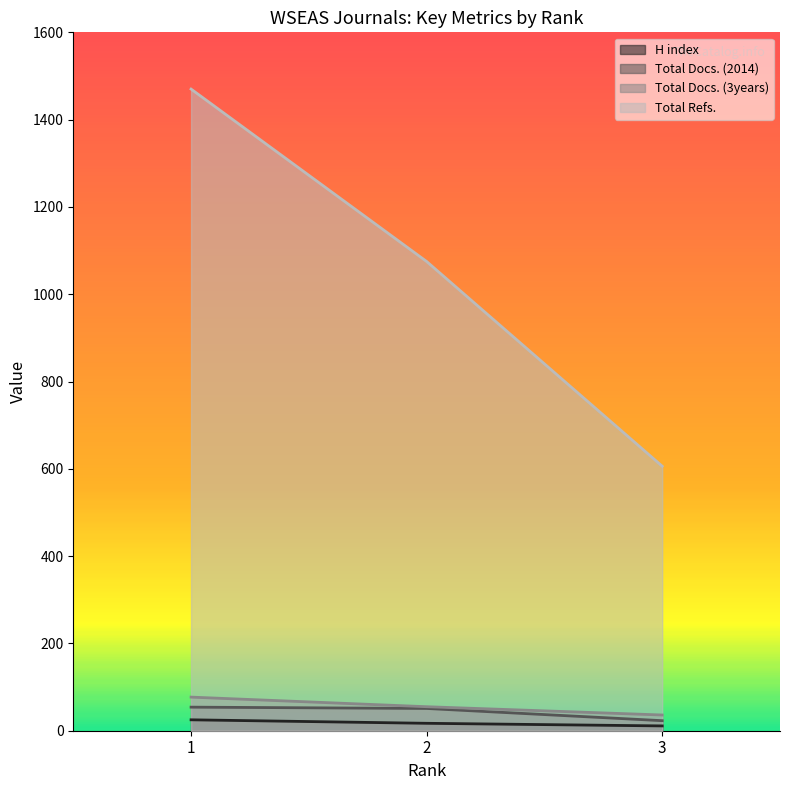

What is the value of the Total Docs. (3years) point at the 3rd from the left?

36